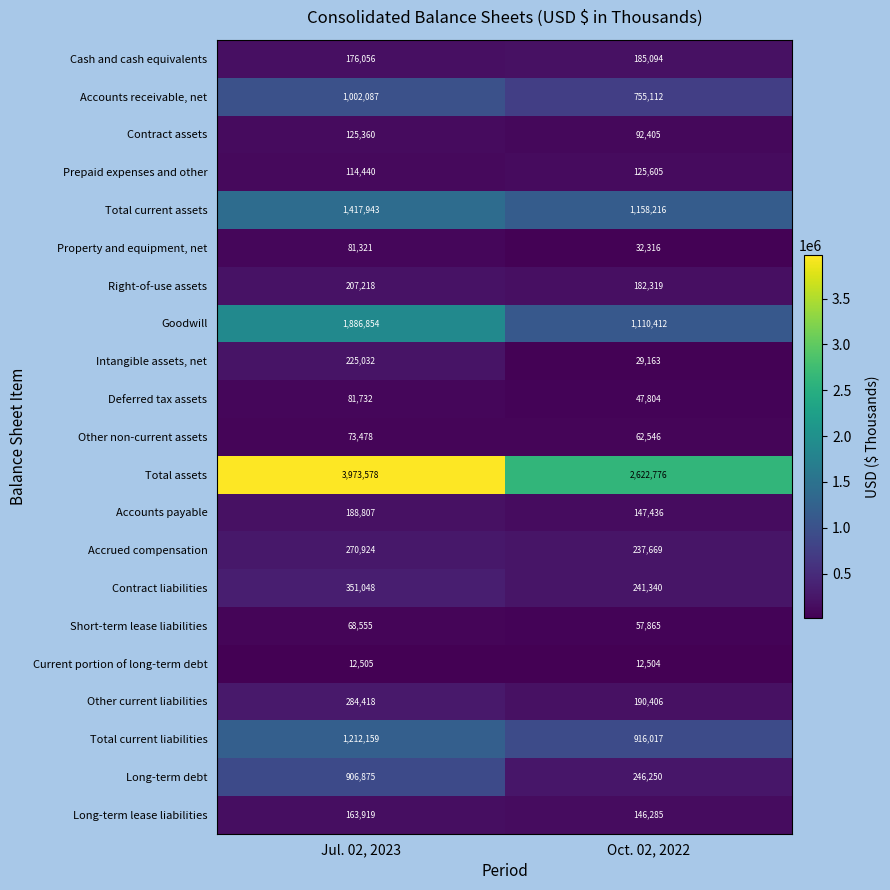

What is the total value across all series at Oct. 02, 2022?

8599540